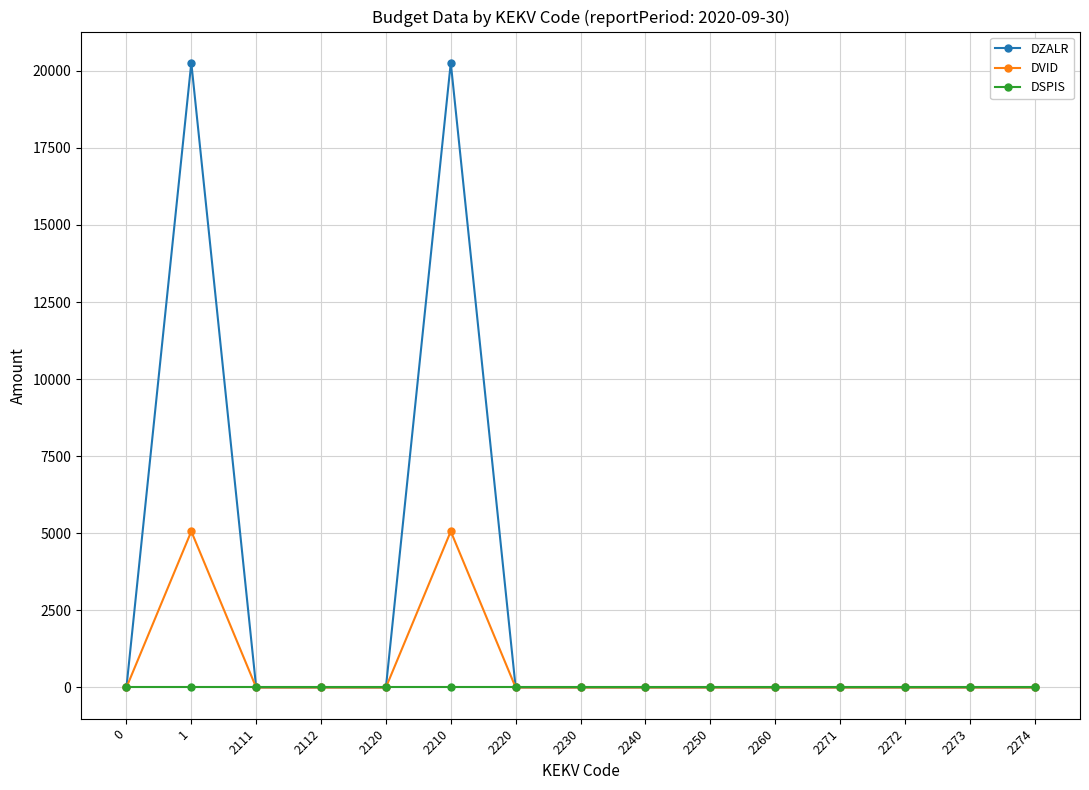

What is the spread (max minus min) of values at 2210?

20258.4